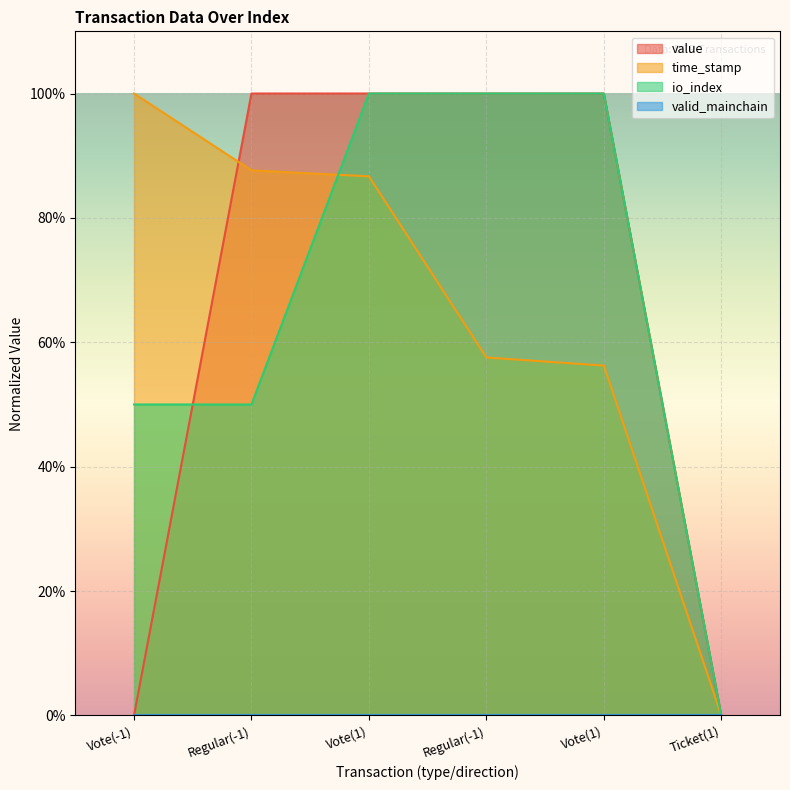

What is the difference between the second highest and minimum values in the io_index series?

100.0